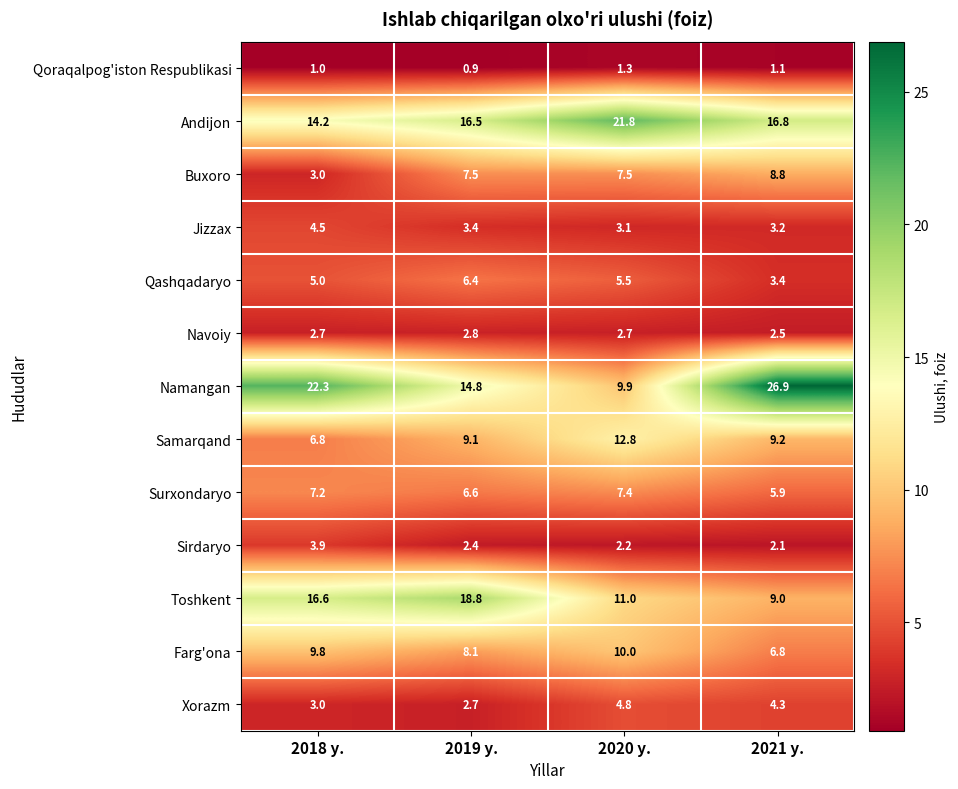

What is the smallest value displayed?

0.9